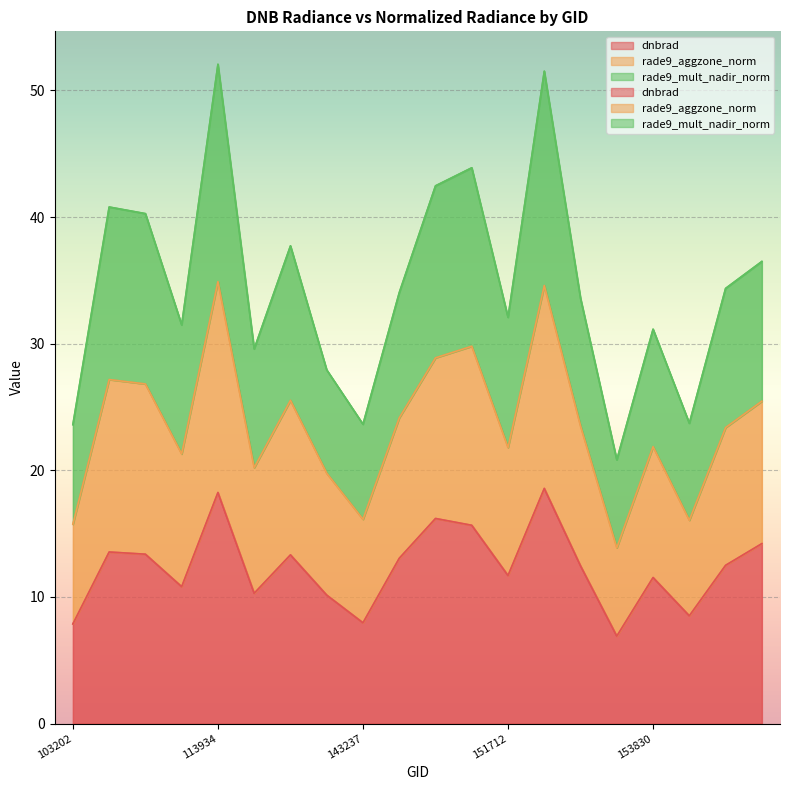

Rank the series by their maximum value, from highest to lowest.

rade9_aggzone_norm, rade9_mult_nadir_norm, dnbrad